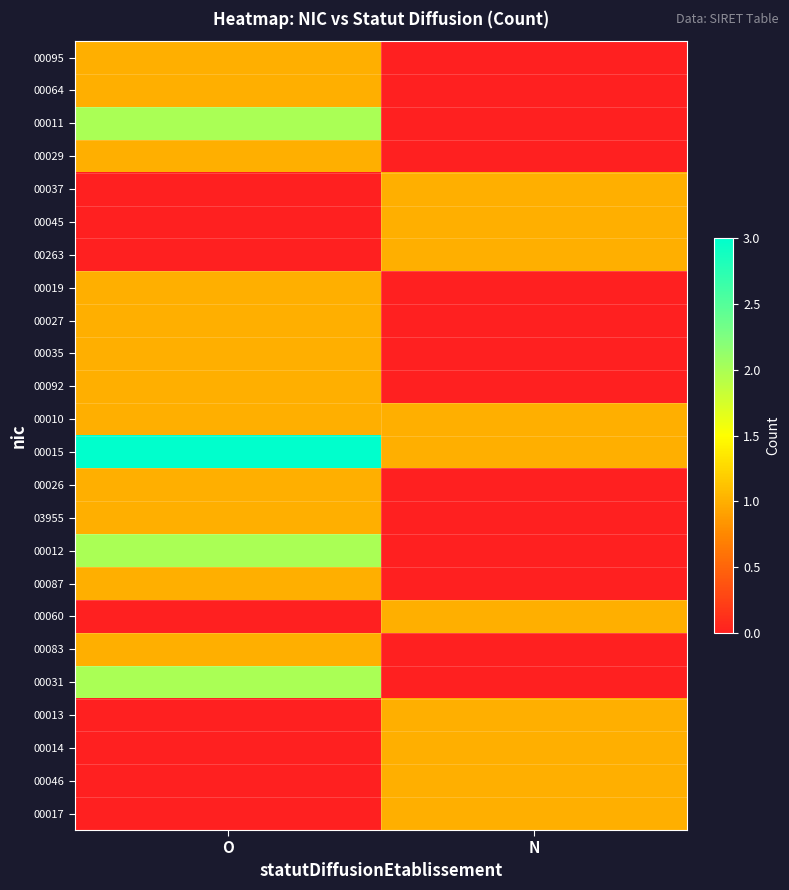

What is the difference between the highest and lowest values at N?

1